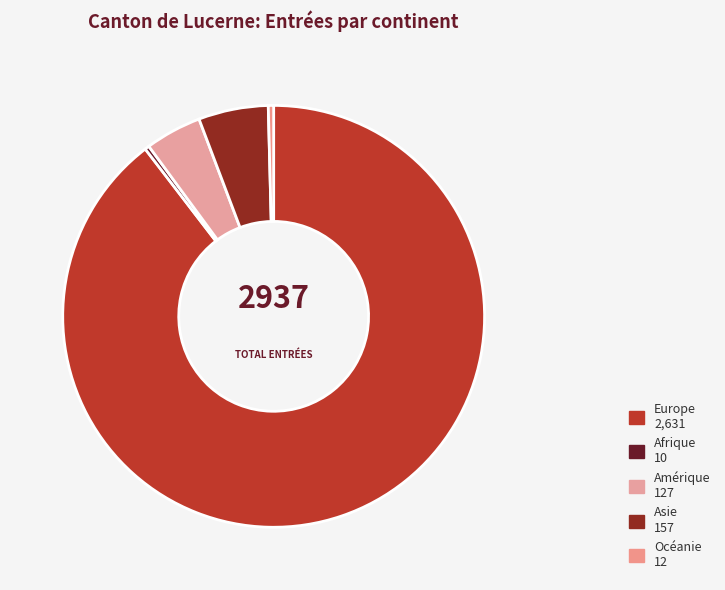

What is the ratio of the value at Océanie to the value at Asie?

0.1